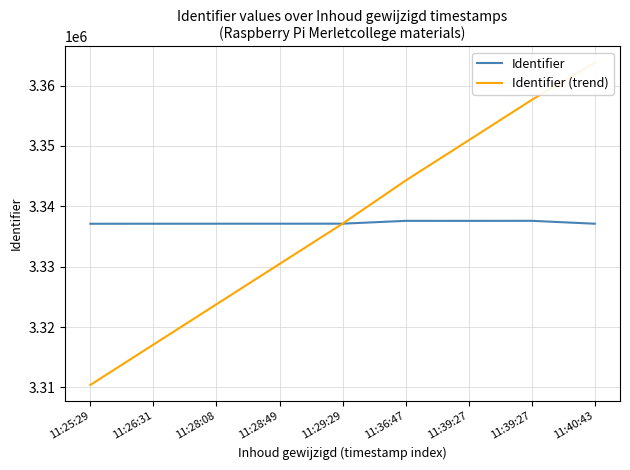

The Identifier series shows 3337590.0 at 11:39:27. True or false?

True